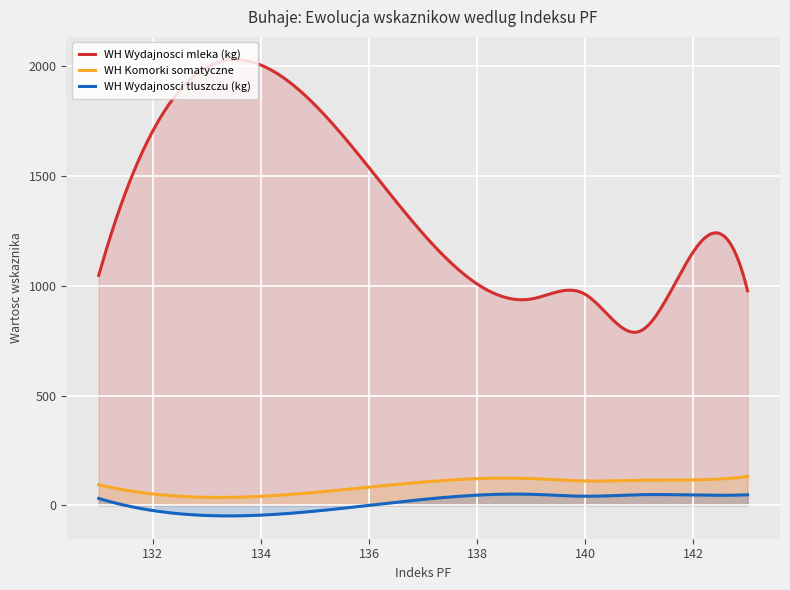

Which series has the largest range (max minus min)?

WH Wydajnosci mleka (kg)